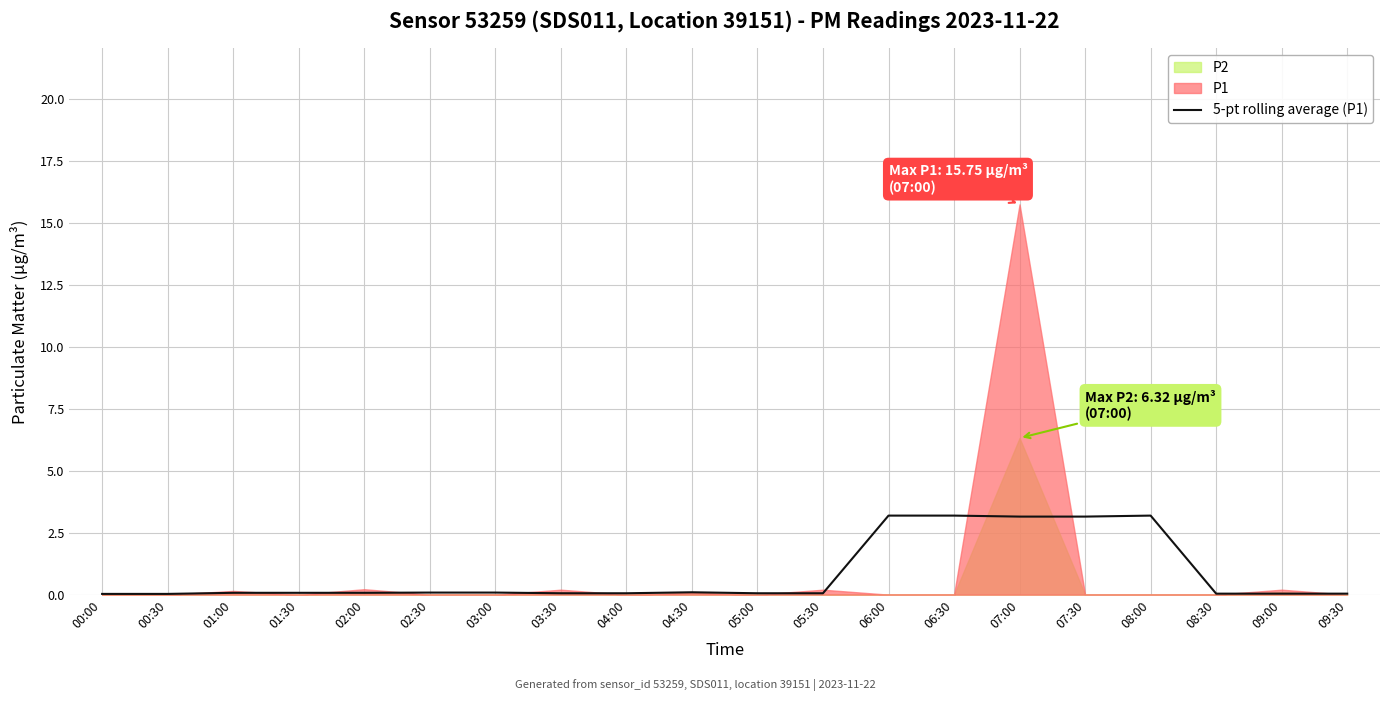

What is the change in value from 04:00 to 06:00?

+3.1